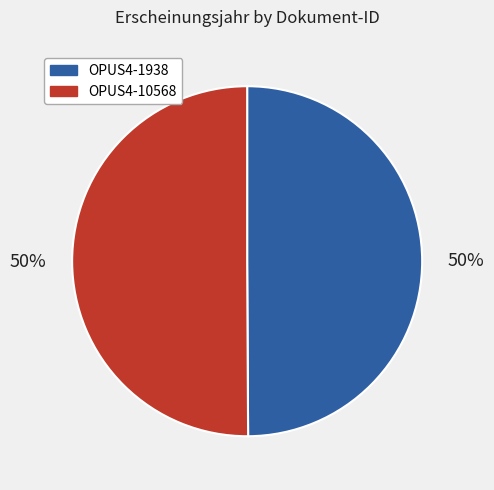

Combined, do OPUS4-10568 and OPUS4-1938 account for over 50%?

Yes